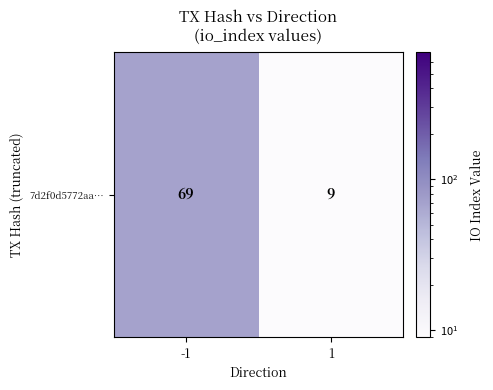

True or false: the data shows 9 at 1.

True